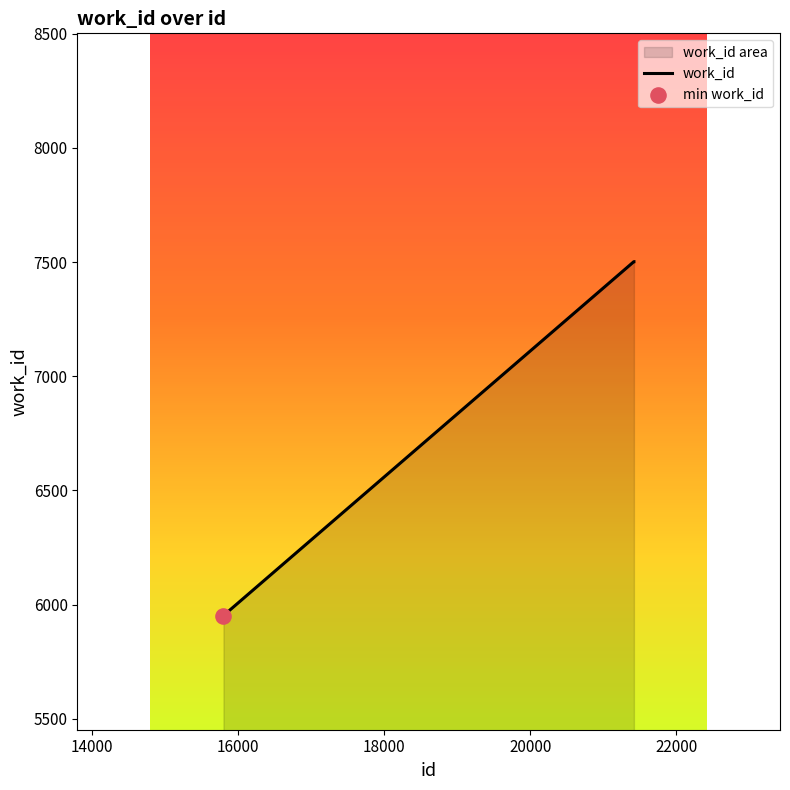

What is the change in value from 15800 to 21419?

+1550